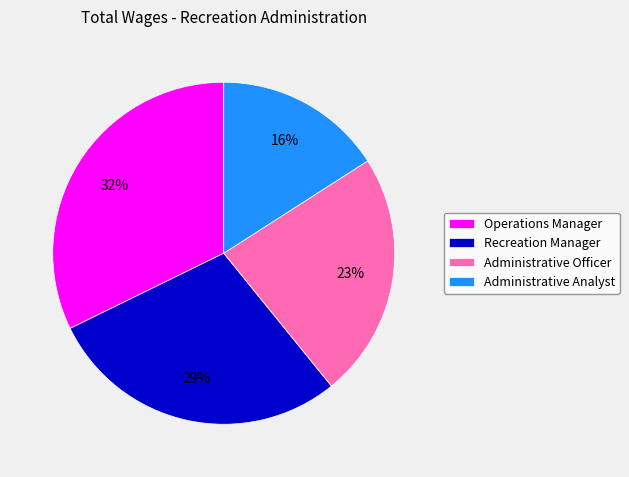

Is Recreation Manager the majority of the pie?

No